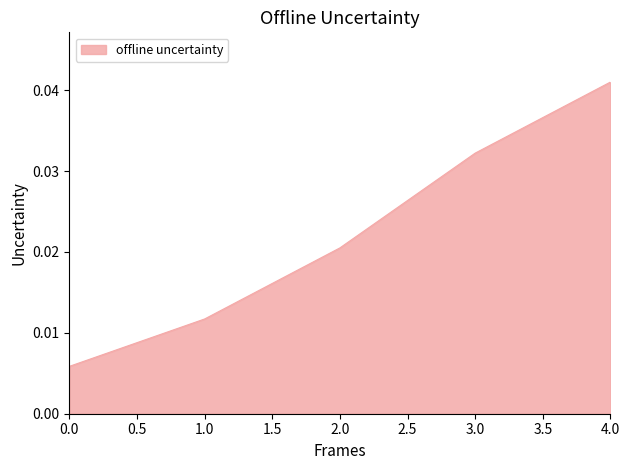

How many values are between 0 and 1?

5